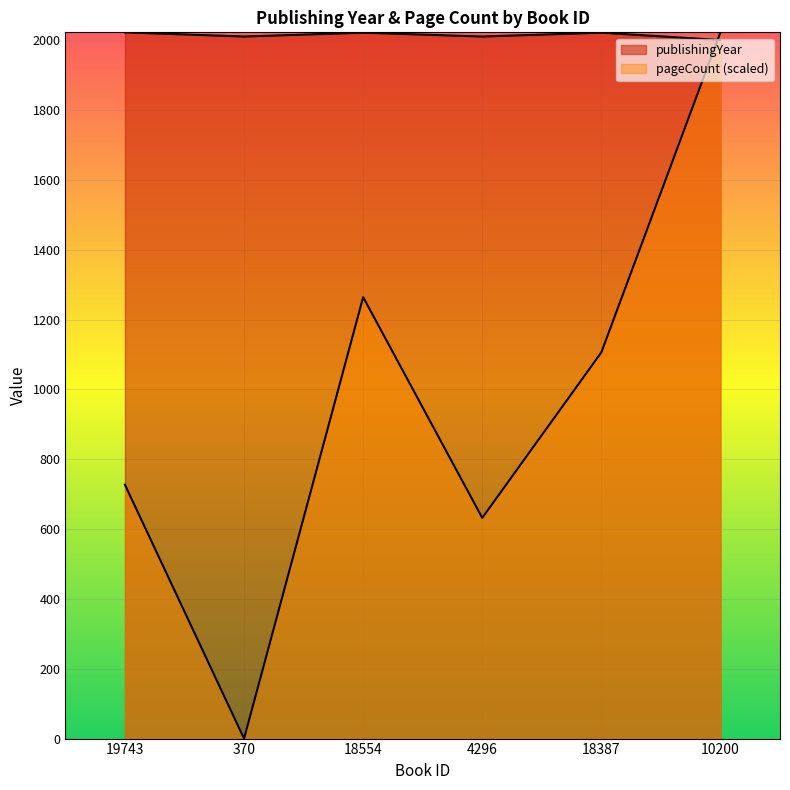

What is the label of the 2nd point from the right?

18387